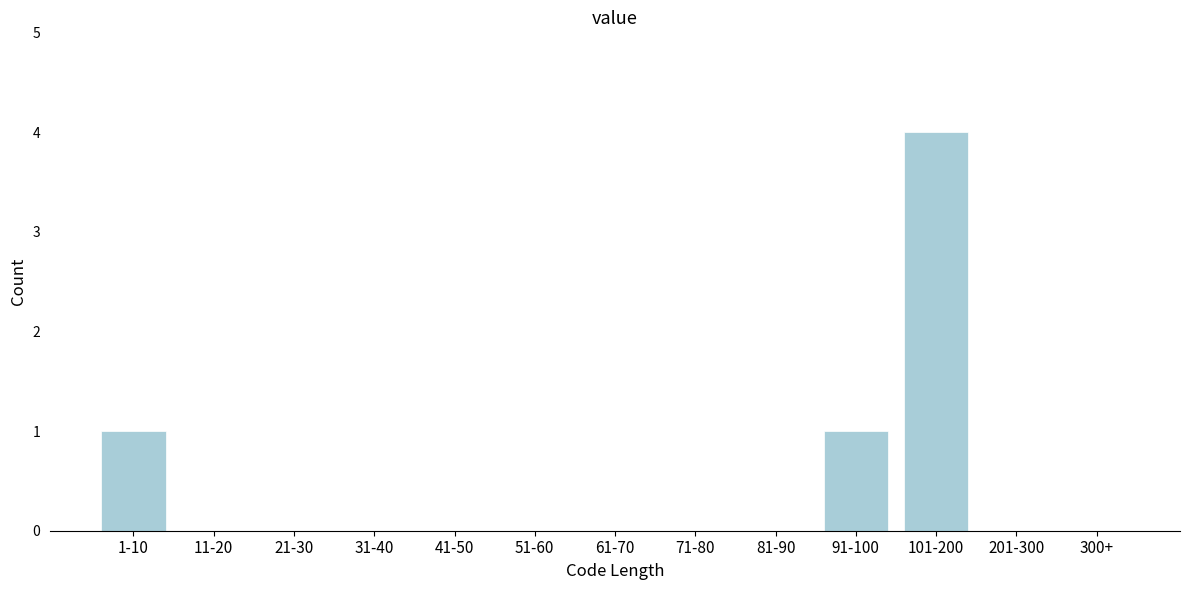

Reading right to left, transcribe all the data shown in this chart.

300+=0	201-300=0	101-200=4	91-100=1	81-90=0	71-80=0	61-70=0	51-60=0	41-50=0	31-40=0	21-30=0	11-20=0	1-10=1